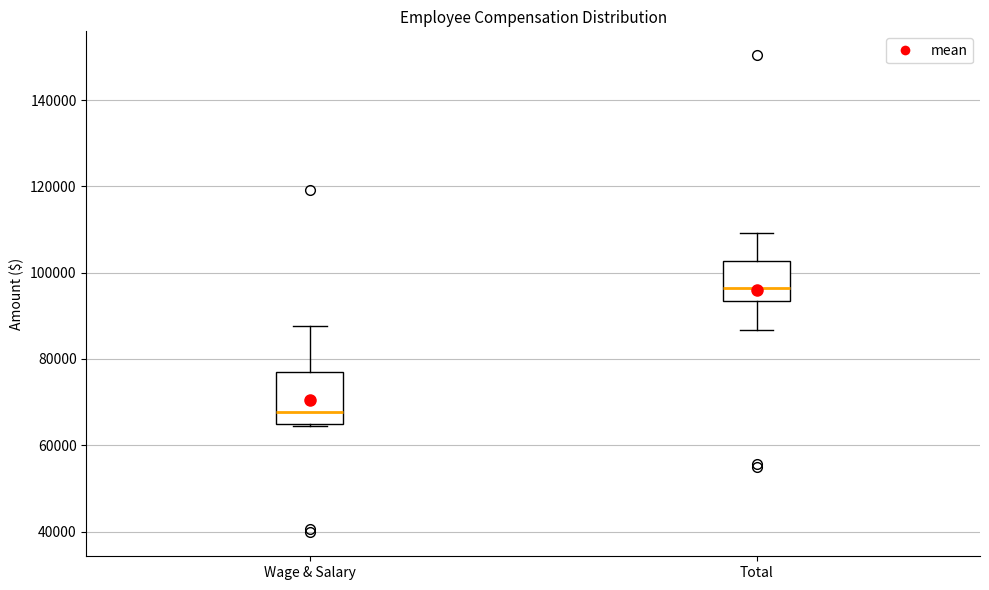

Reading left to right, transcribe this box plot: for each box, give where its median line is, the range the box spans, and where its two whiskers end, as read against the y-axis. The values are not printed on the chart, so give them approximately, as read against the axis.

Wage & Salary: median 68000, box 64000 to 76000, whiskers 64000 to 88000
Total: median 96000, box 94000 to 102000, whiskers 86000 to 110000